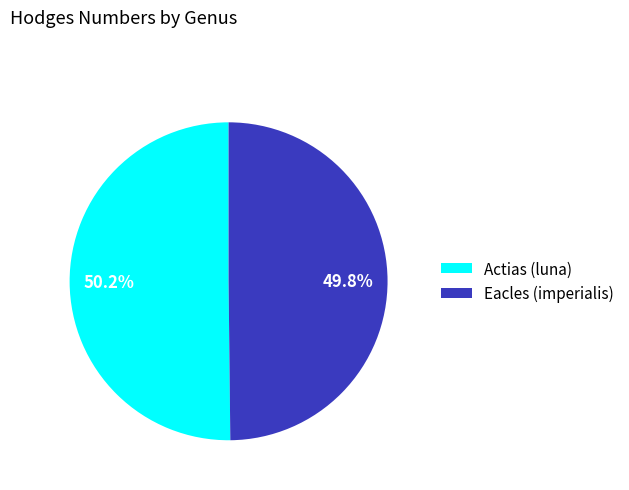

Approximately how many times larger is the value at Eacles (imperialis) compared to Actias (luna)?

1.0